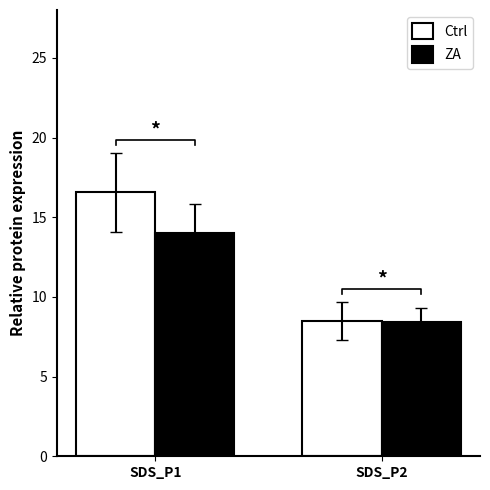

What is the smallest value displayed?

8.4